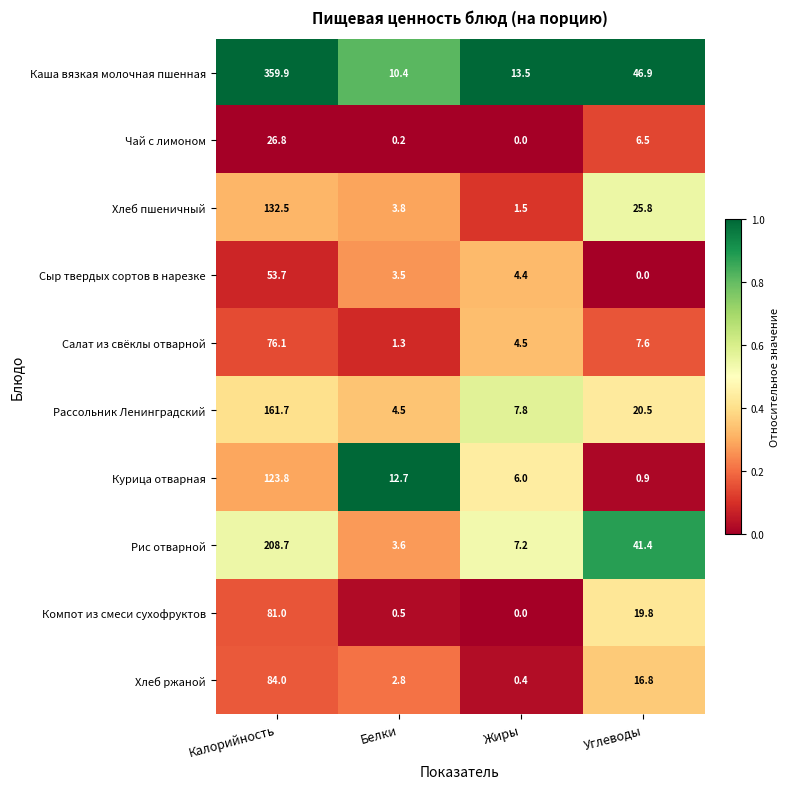

Read the Хлеб пшеничный value at Калорийность.

132.5